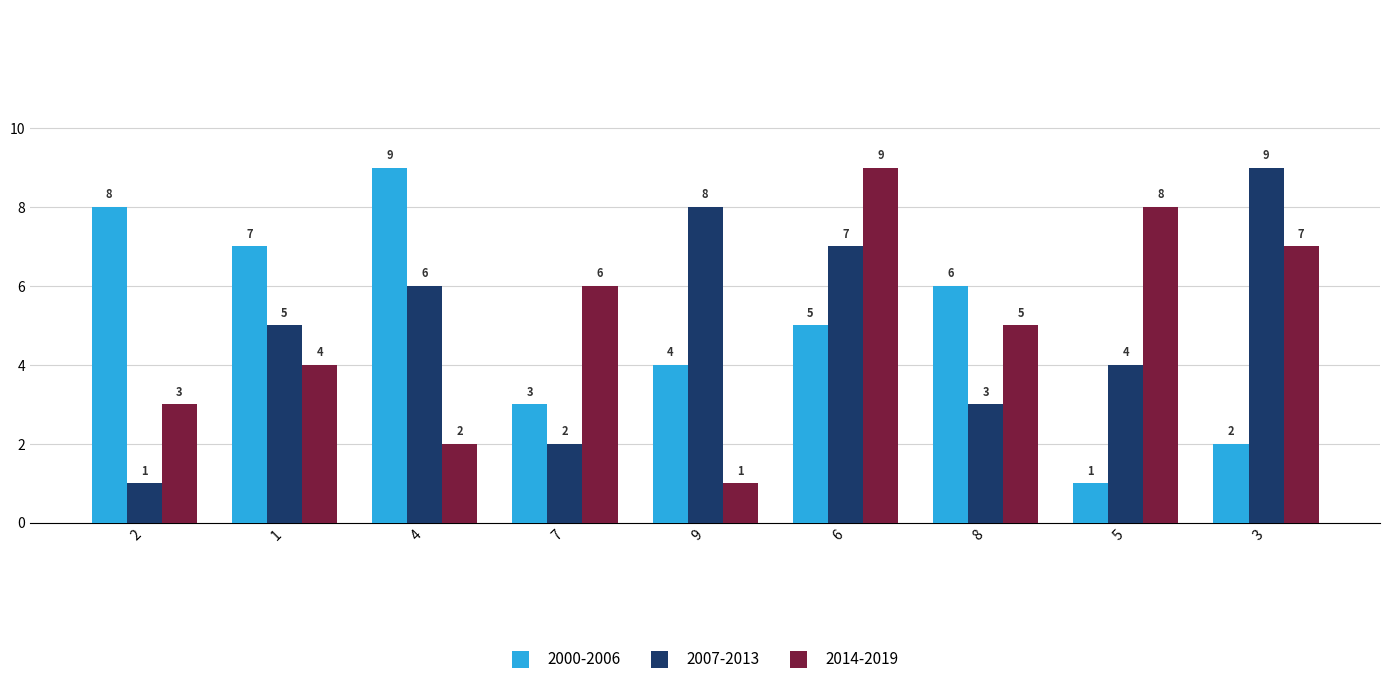

What is the difference between the maximum and minimum values in the 2014-2019 series?

8